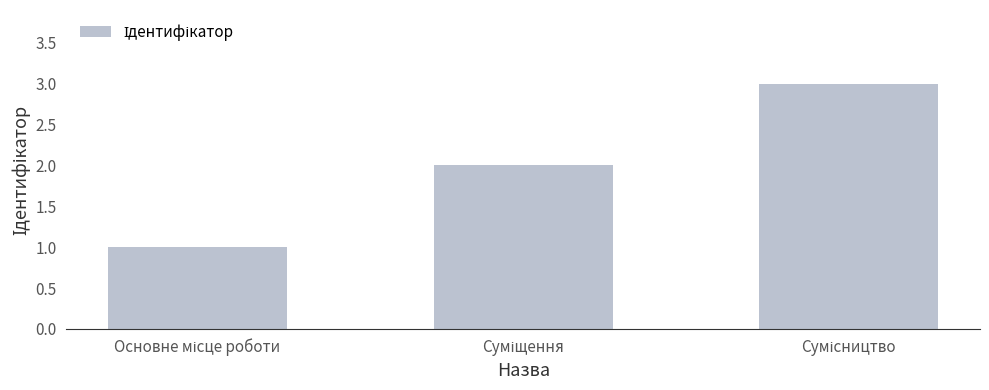

What is the sum of all values?

6